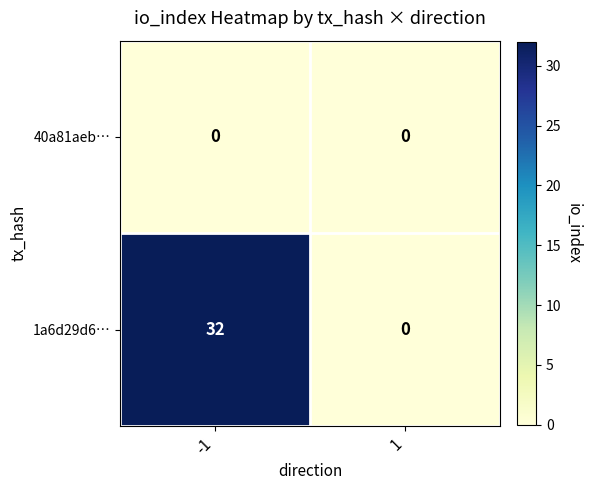

How many positive values does the 1a6d29d6… series have?

1